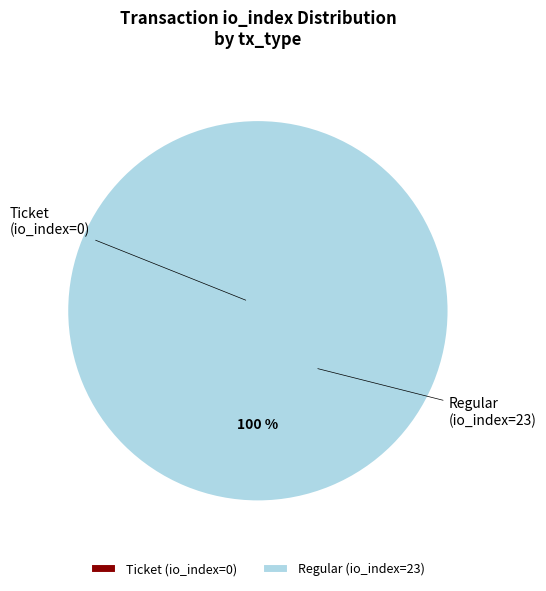

Is it true that Regular (io_index=23) is 100% of the pie?

True